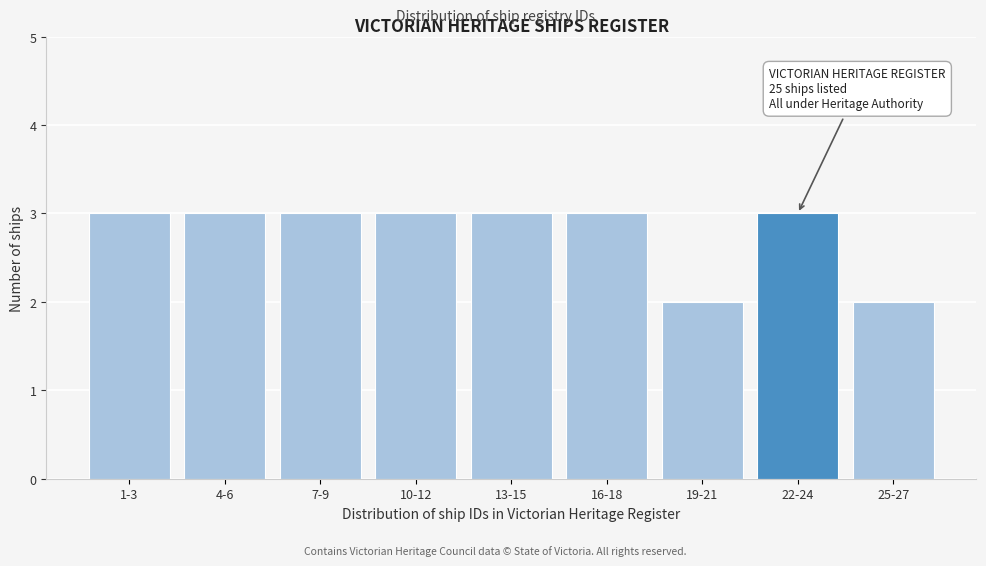

Reading left to right, what are all the values shown in this chart?

1-3=3	4-6=3	7-9=3	10-12=3	13-15=3	16-18=3	19-21=2	22-24=3	25-27=2